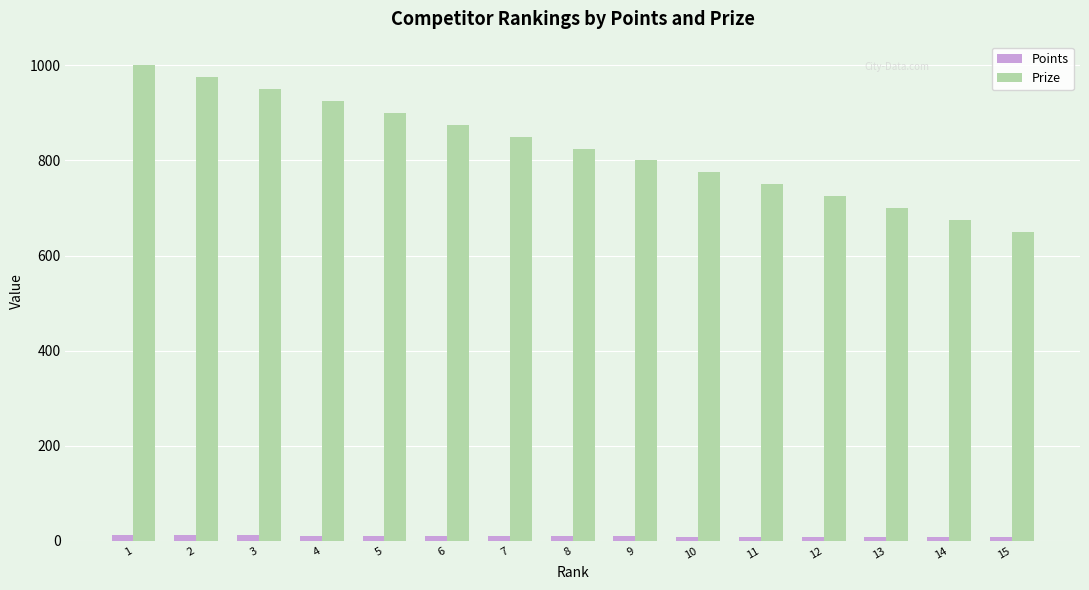

How many bars are there in total?

30